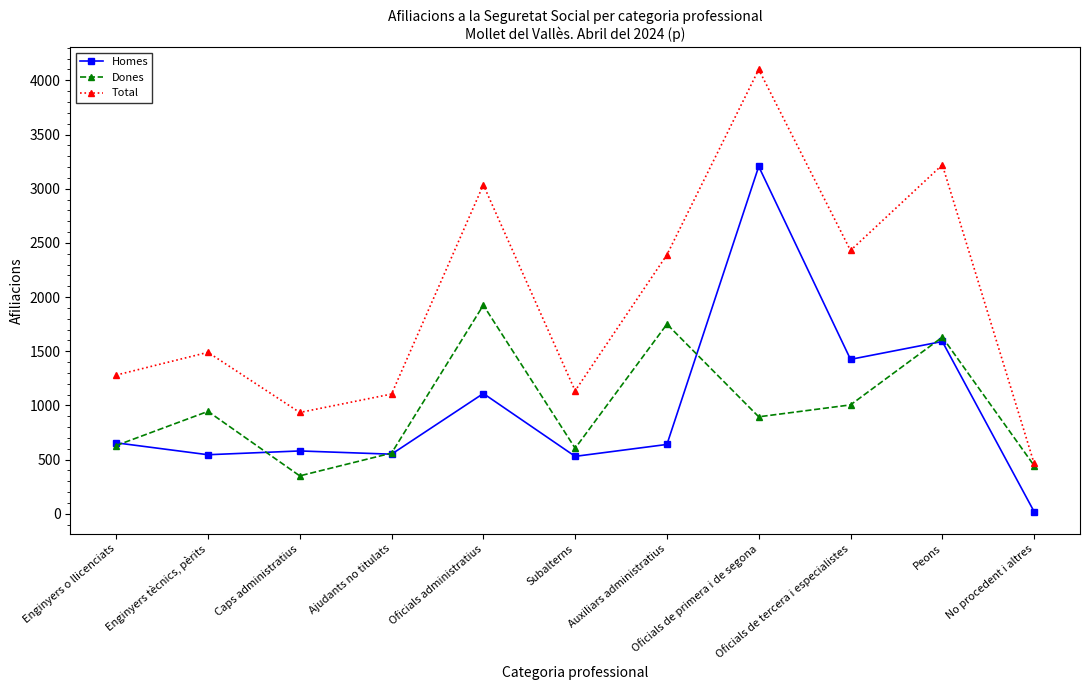

What is the value of the Homes point at the 2nd from the left?

545